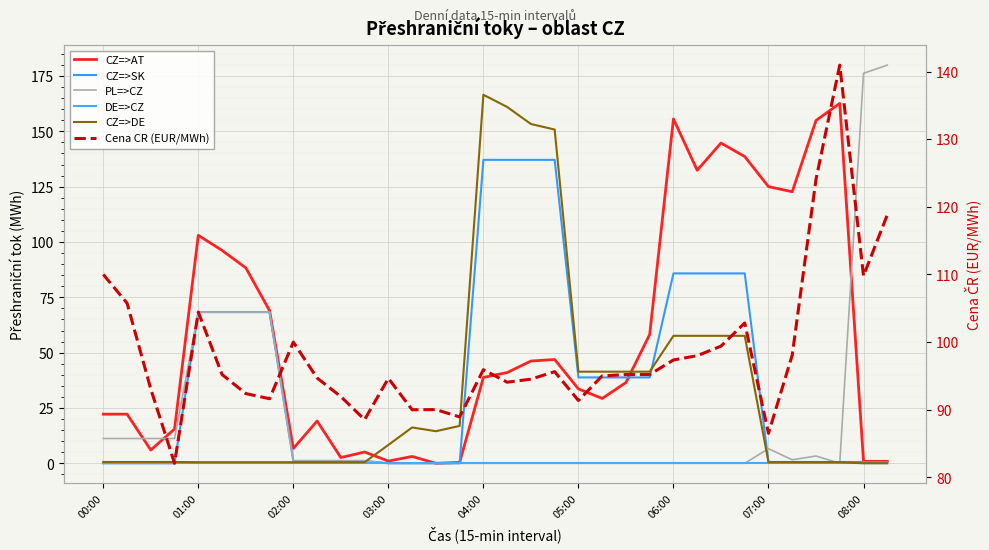

At which category is the sum across all series the highest?

04:00